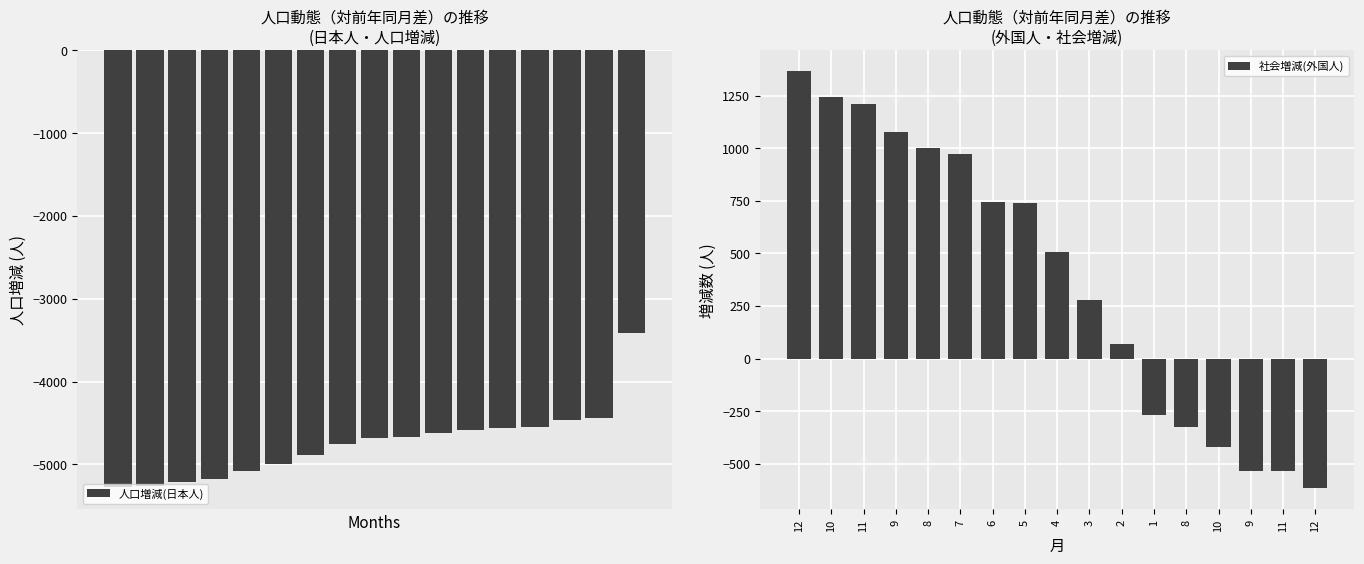

Reading right to left, transcribe all the data shown in this chart.

人口増減(日本人): -3413	-4436	-4464	-4552	-4559	-4585	-4623	-4670	-4679	-4753	-4893	-4999	-5080	-5173	-5210	-5264	-5280
社会増減(外国人): -618	-537	-537	-422	-325	-269	67	278	509	739	746	975	1001	1076	1212	1243	1366